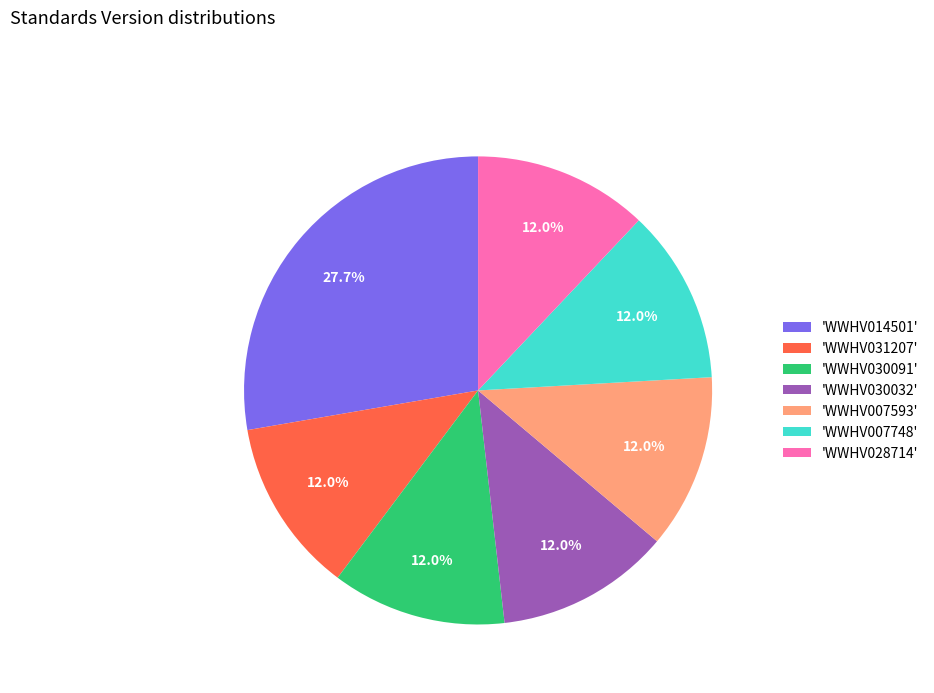

Which category has the biggest portion of the pie?

'WWHV014501'